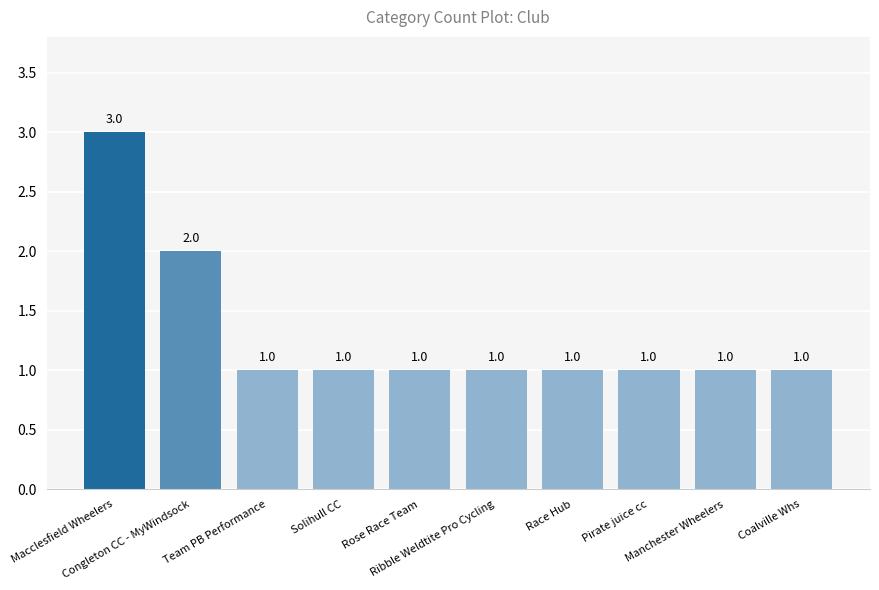

How many bars are there in total?

10